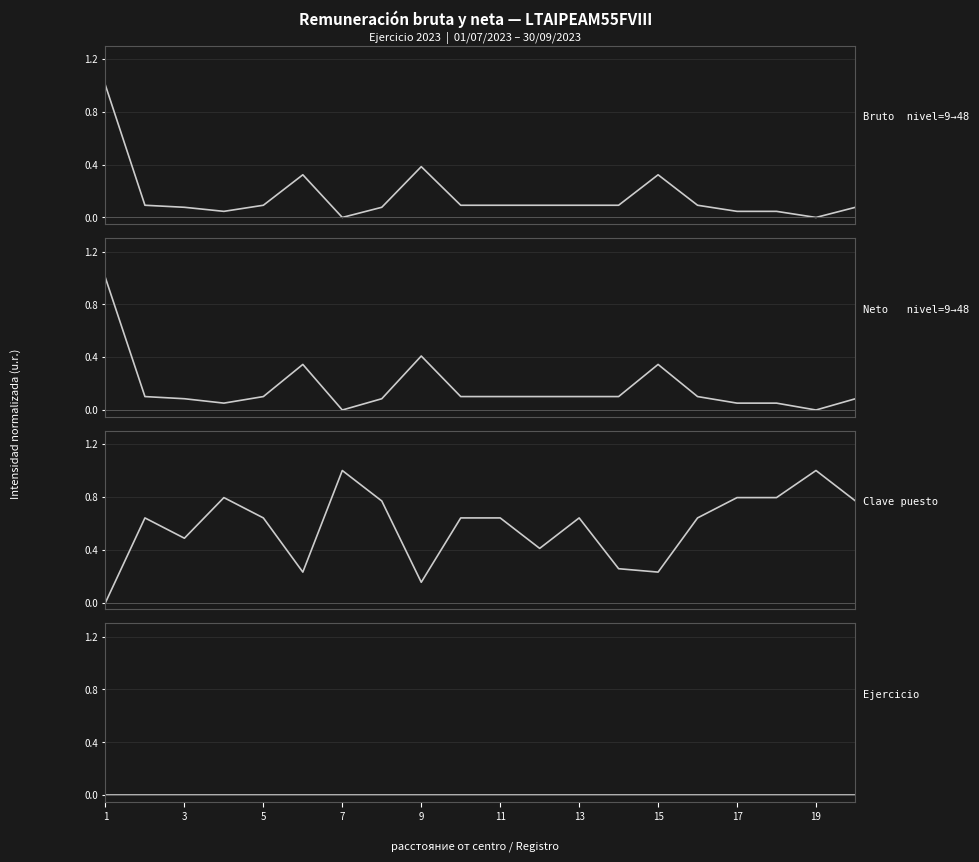

How many interior local peaks does the Clave puesto series have?

5